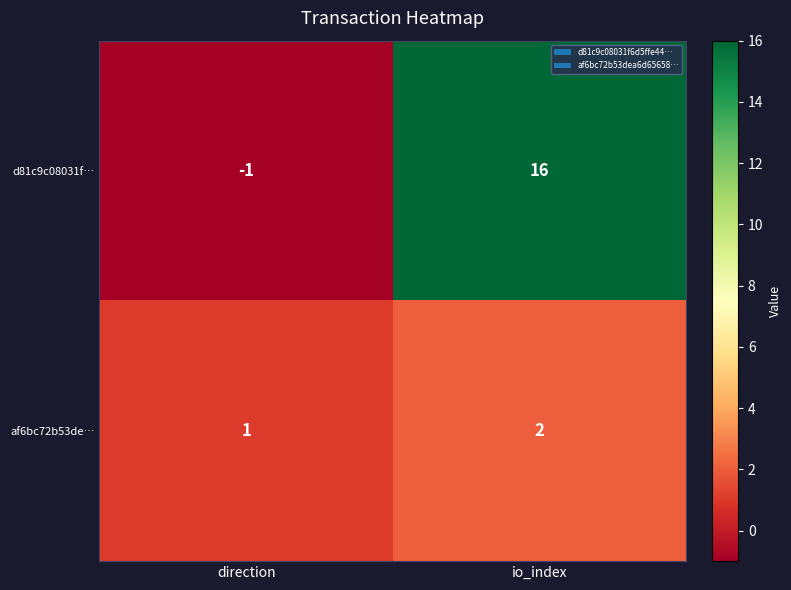

Rank the series by their average value, from lowest to highest.

af6bc72b53de…, d81c9c08031f…